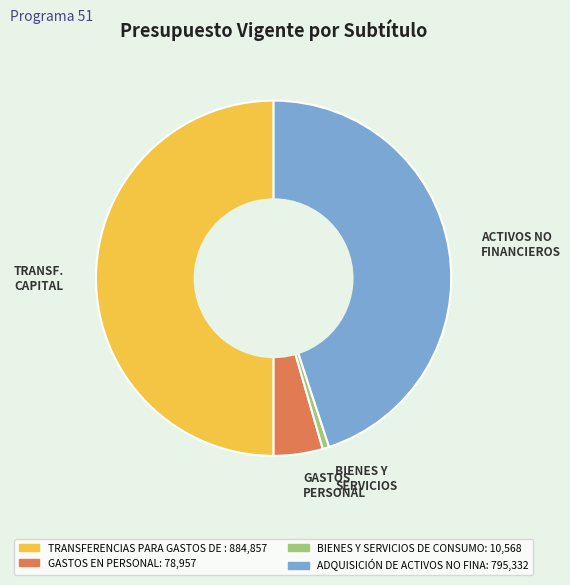

Does ACTIVOS NO FINANCIEROS represent more than half of the total?

No